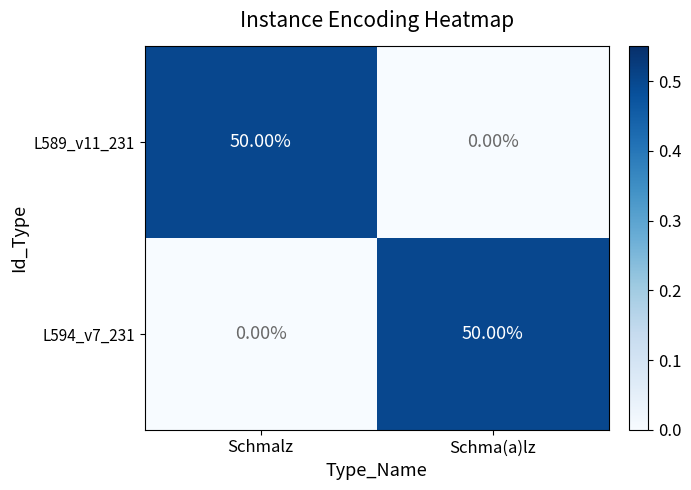

What is the average value of the L594_v7_231 series?

25